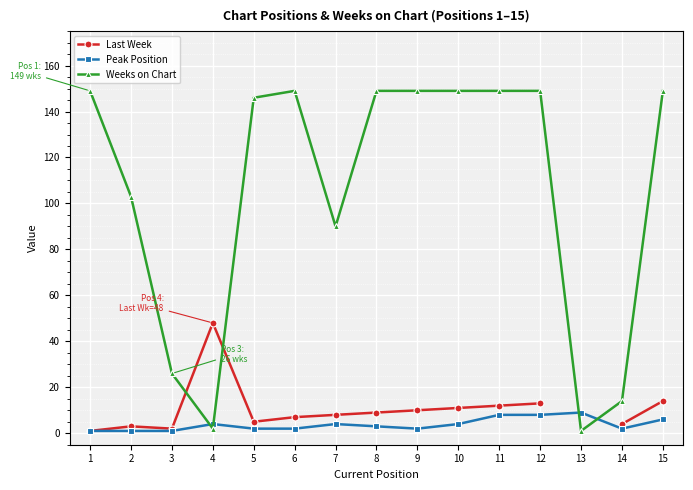

True or false: Peak Position has more than 2 interior local peaks.

True